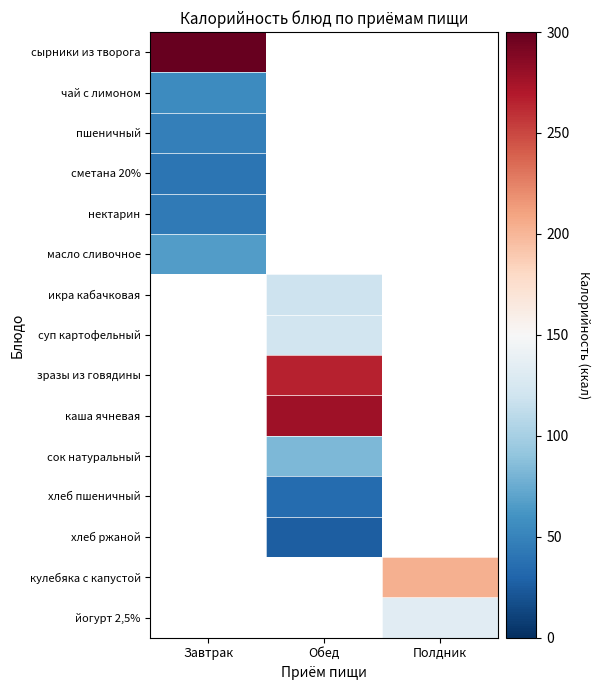

Between Обед and Полдник, which is larger?

Полдник